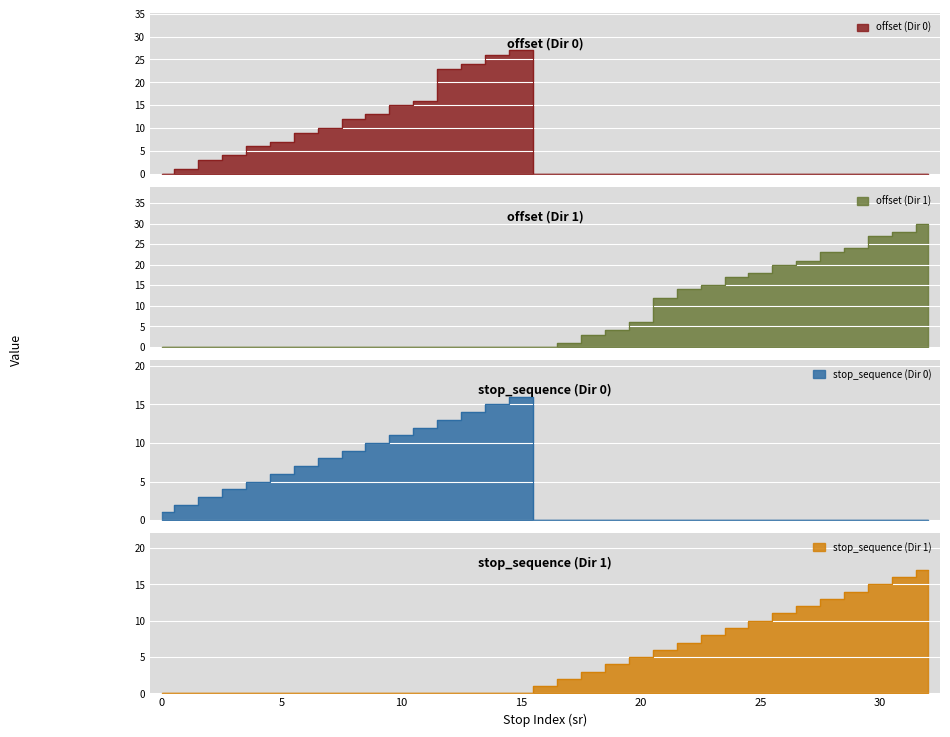

Which series has the widest spread of values?

offset (Dir 1)